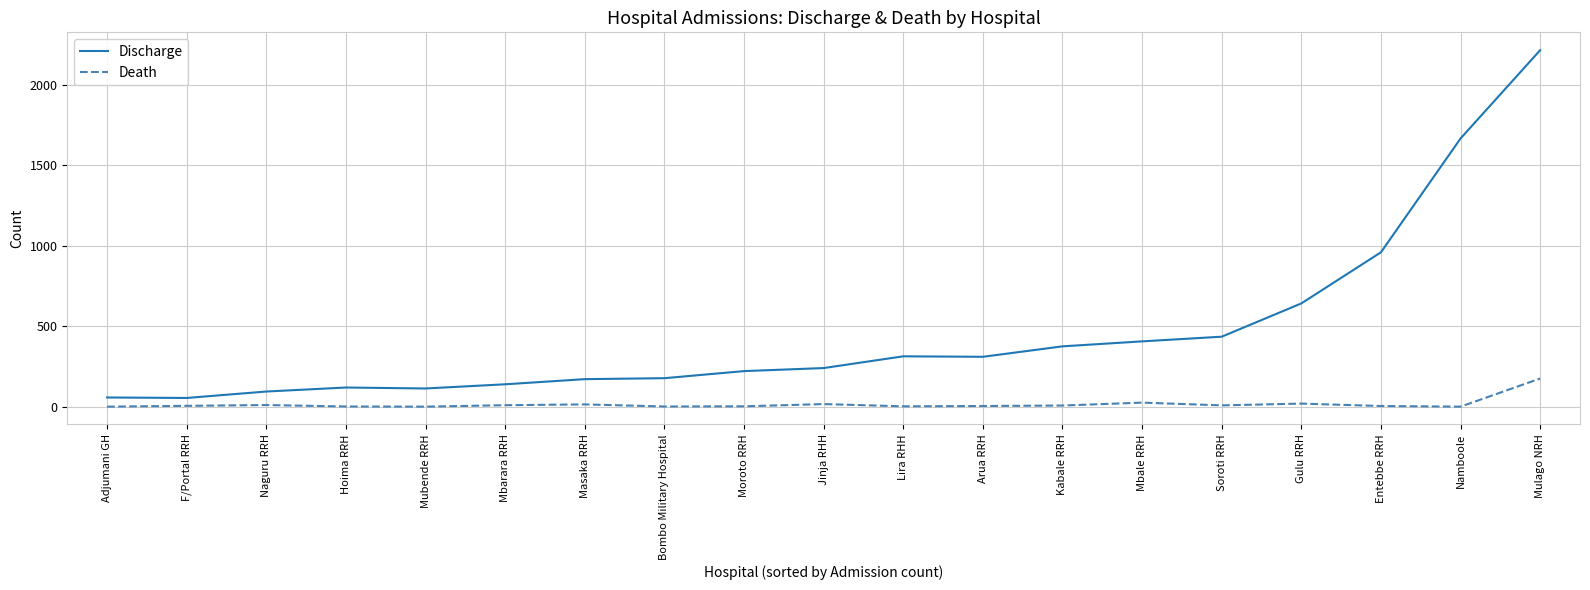

Is this an area chart (filled region under the line)?

No